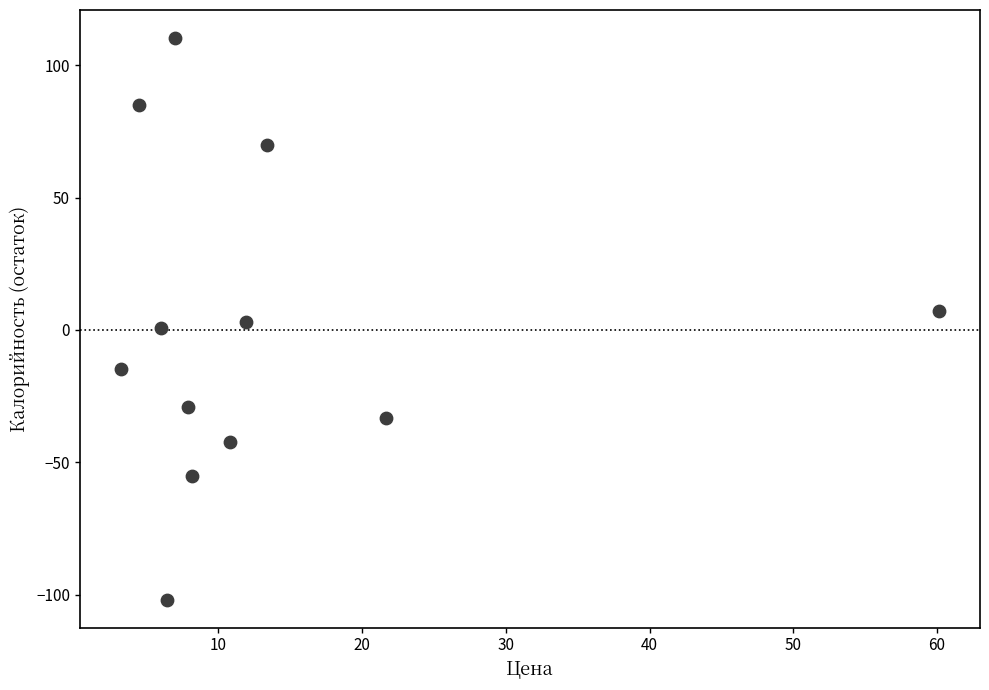

What is the average X value?

13.4